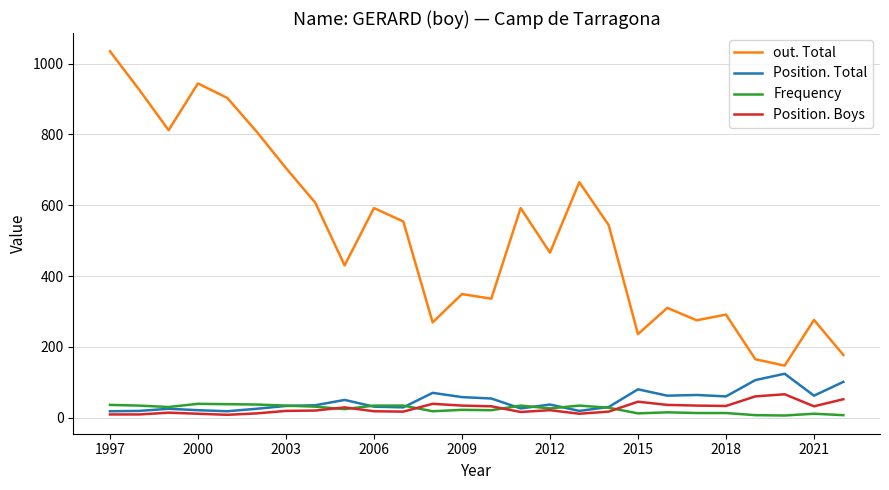

Which series has the largest range (max minus min)?

out. Total